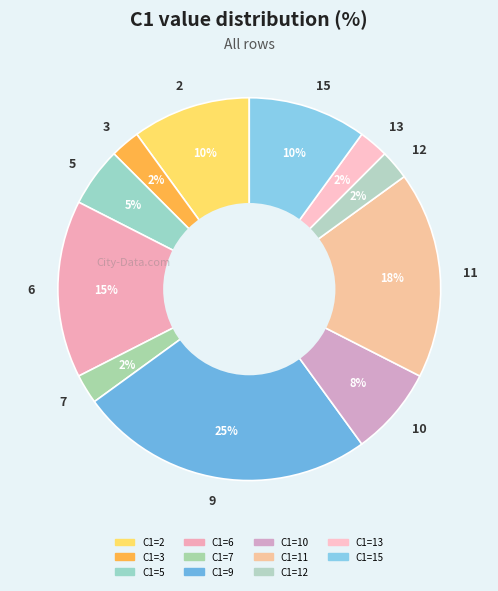

Which has a higher value, 12 or 15?

15